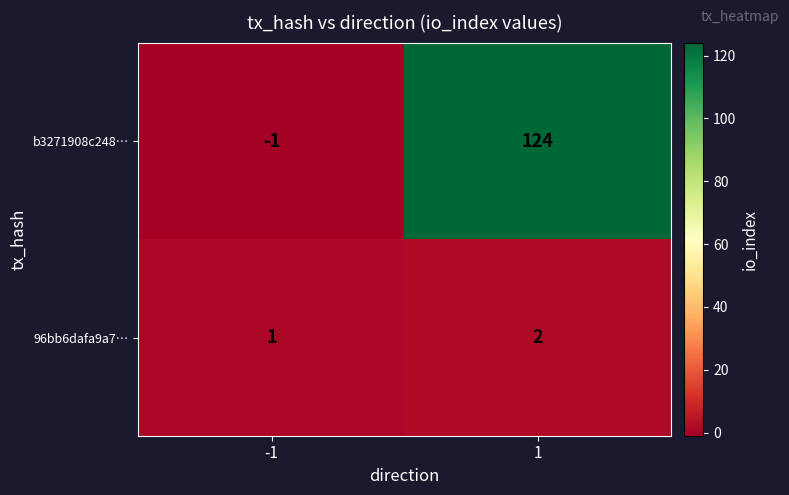

The b3271908c248… series shows -2 at -1. True or false?

False